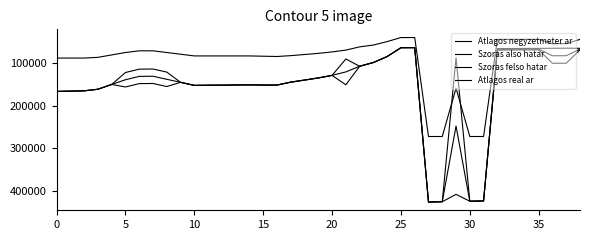

Does the chart display data point markers on the line(s)?

No